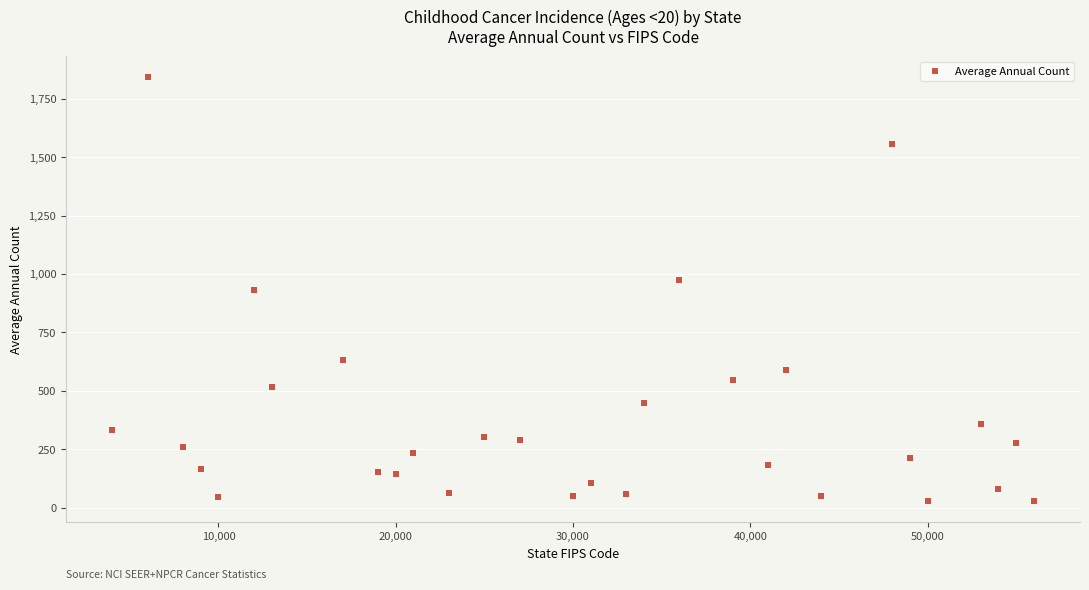

What is the range of X values (max minus min)?

52000